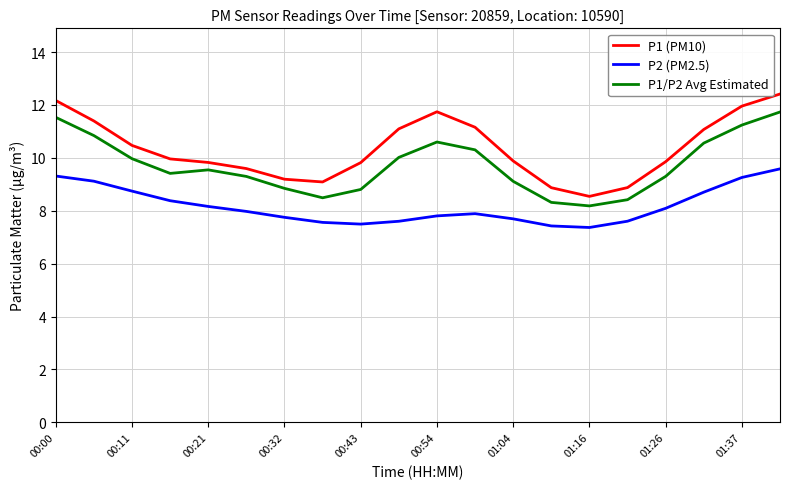

Which series has the largest total across all categories?

P1 (PM10)